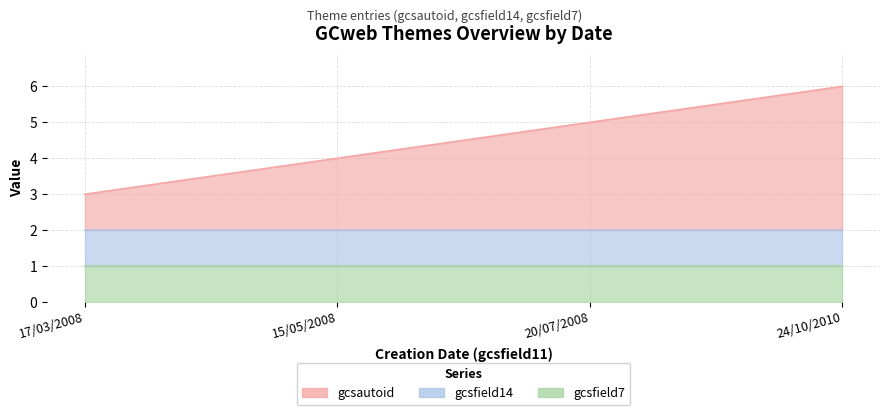

Where does the gcsautoid series first go above 3?

24/10/2010